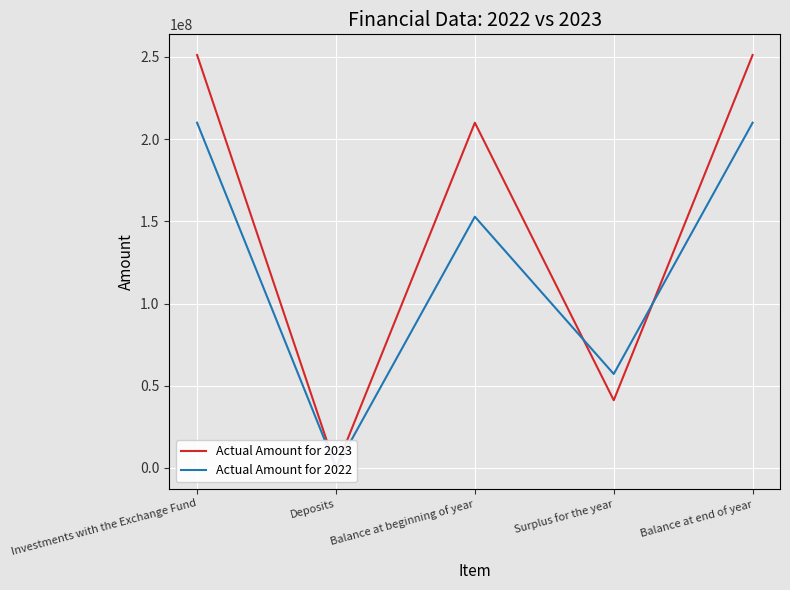

Reading left to right, what are all the values shown in this chart?

Actual Amount for 2023: Investments with the Exchange Fund=251215712	Deposits=-9492	Balance at beginning of year=210025720	Surplus for the year=41180500	Balance at end of year=251206220
Actual Amount for 2022: Investments with the Exchange Fund=210025996	Deposits=-276	Balance at beginning of year=152847535	Surplus for the year=57178185	Balance at end of year=210025720